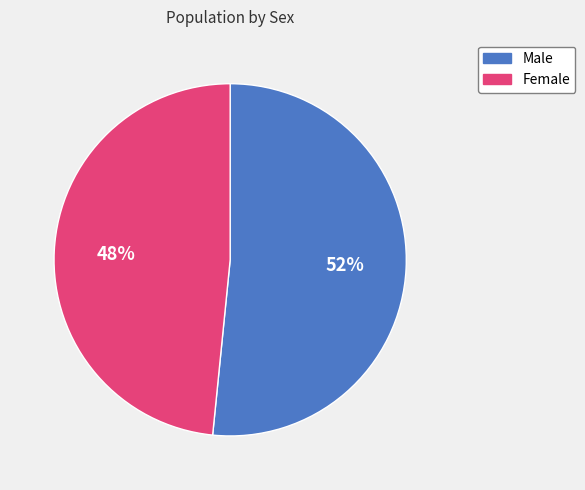

How many slices are in this pie chart?

2